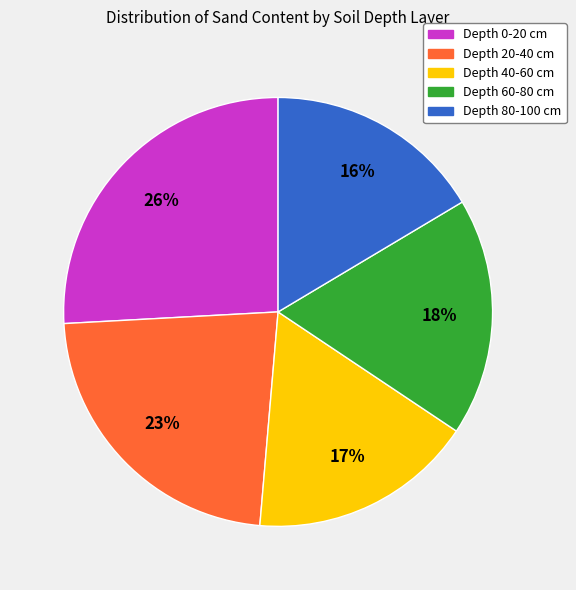

Is there any slice that represents more than half of the pie?

No